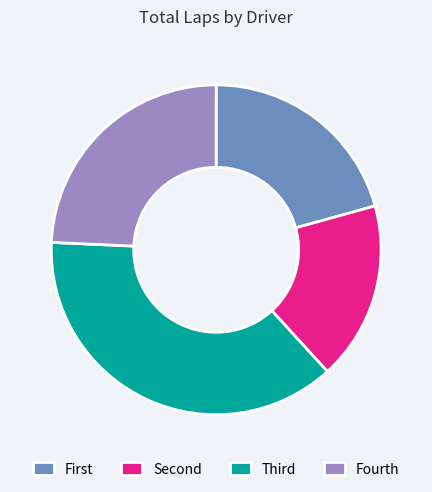

What is the smallest slice in the pie chart?

Second